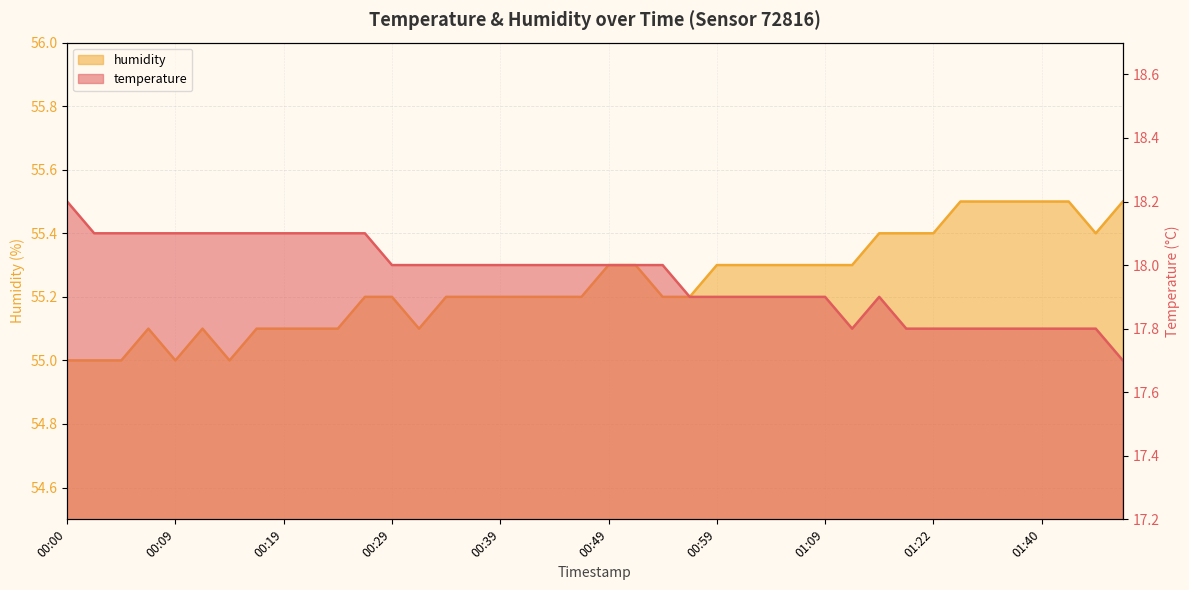

What is the minimum value shown in the chart?

17.7